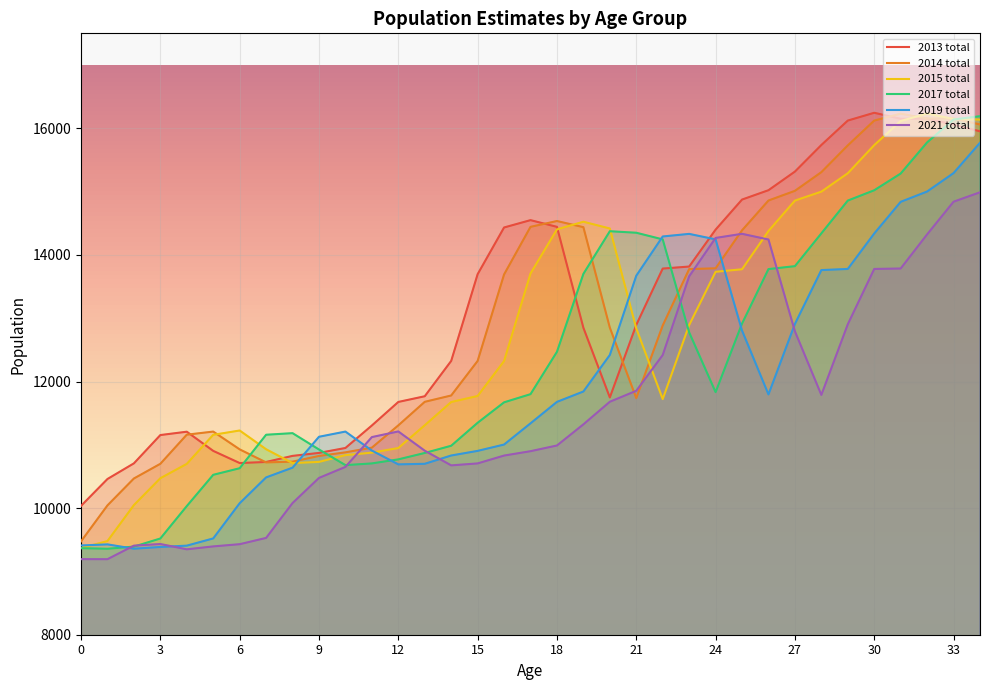

List the series in order of their peak value, lowest first.

2021 total, 2019 total, 2017 total, 2014 total, 2015 total, 2013 total